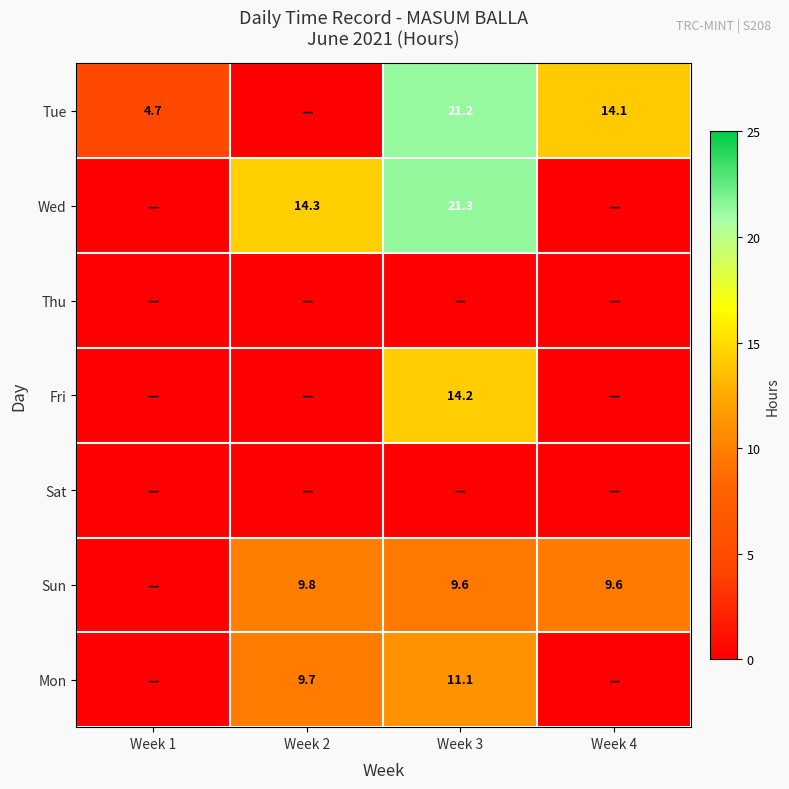

What is the greatest value displayed?

21.3